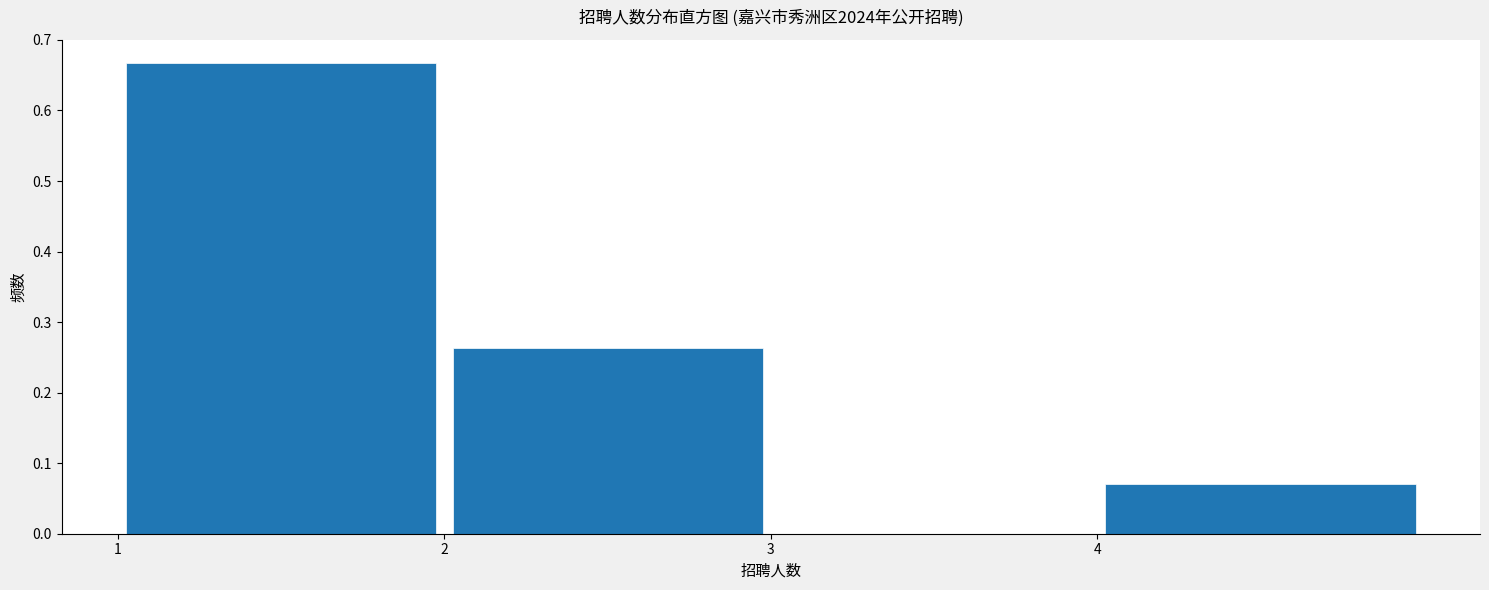

What is the height of the bar covering 1 to 2 on the x-axis? The values are not printed on the chart, so give them approximately, as read against the axis.

0.67